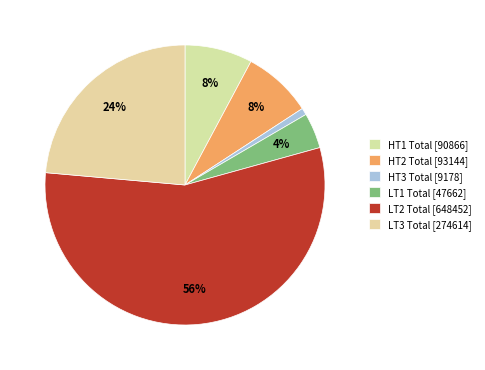

Does any single category account for the majority?

Yes